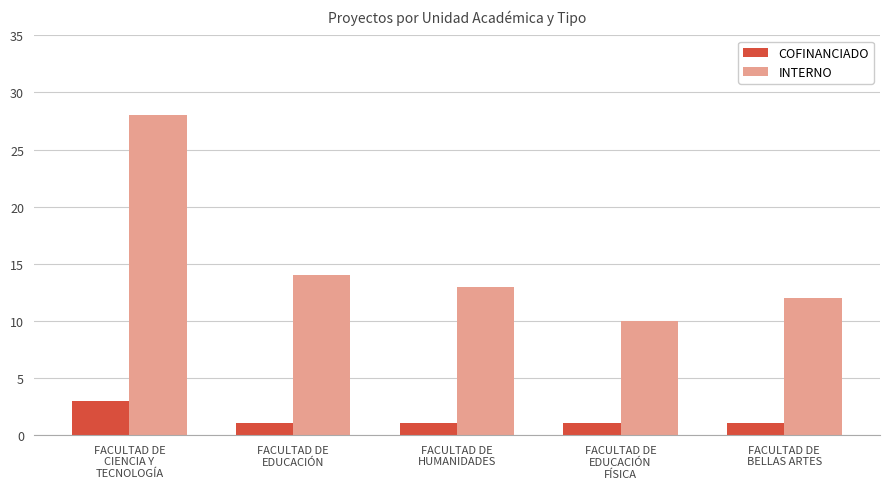

Which series has the largest total across all categories?

INTERNO